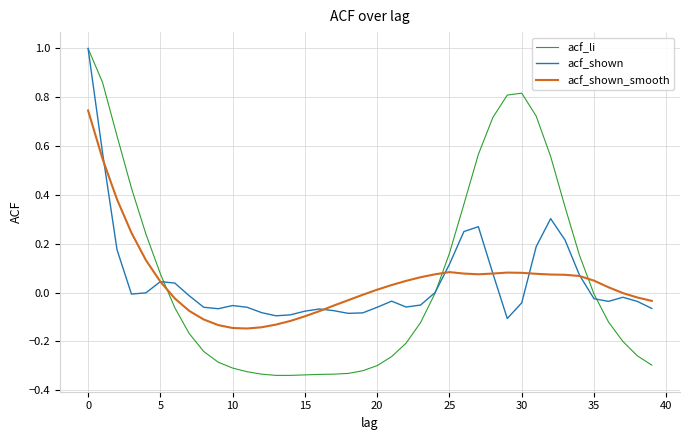

What is the highest value of the acf_shown series?

1.0